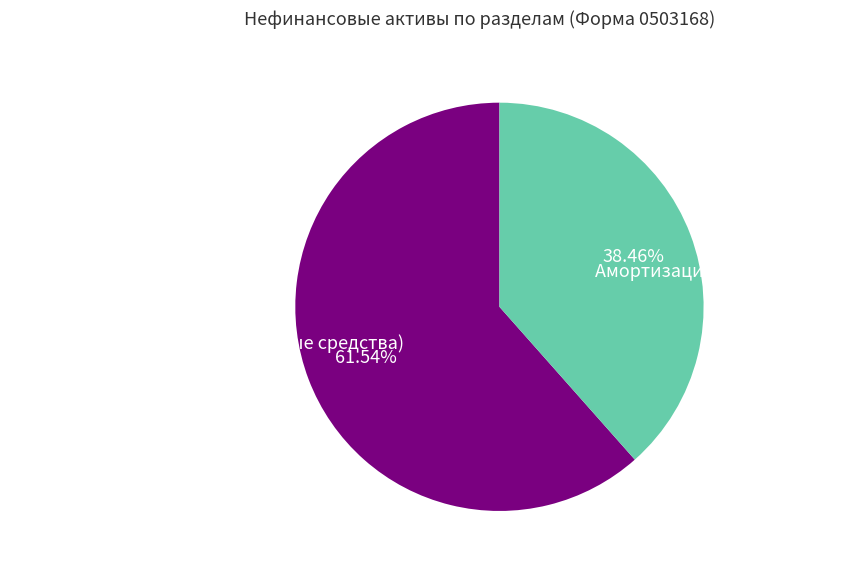

Which category has the smallest portion of the pie?

Амортизация и обесценение